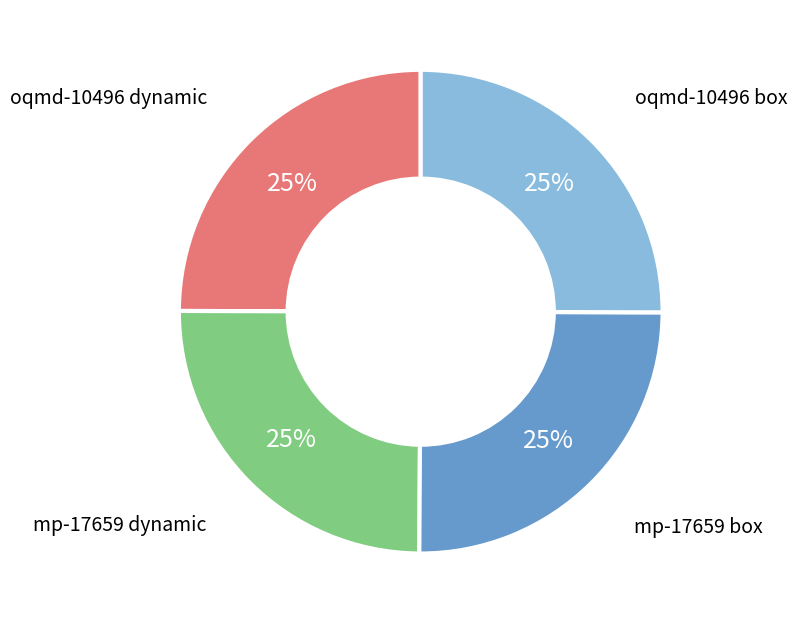

True or false: oqmd-10496 dynamic accounts for 38% of the total.

False